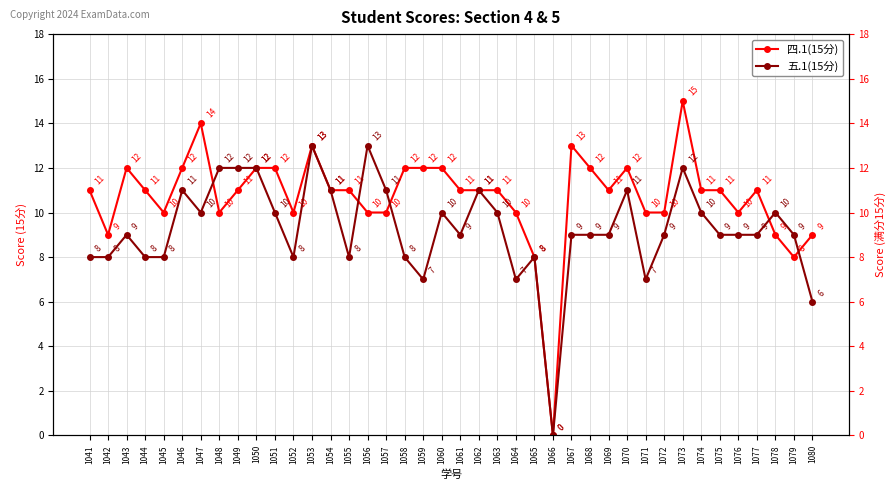

Reading left to right, what are all the values shown in this chart?

四.1(15分): 11	9	12	11	10	12	14	10	11	12	12	10	13	11	11	10	10	12	12	12	11	11	11	10	8	0	13	12	11	12	10	10	15	11	11	10	11	9	8	9
五.1(15分): 8	8	9	8	8	11	10	12	12	12	10	8	13	11	8	13	11	8	7	10	9	11	10	7	8	0	9	9	9	11	7	9	12	10	9	9	9	10	9	6